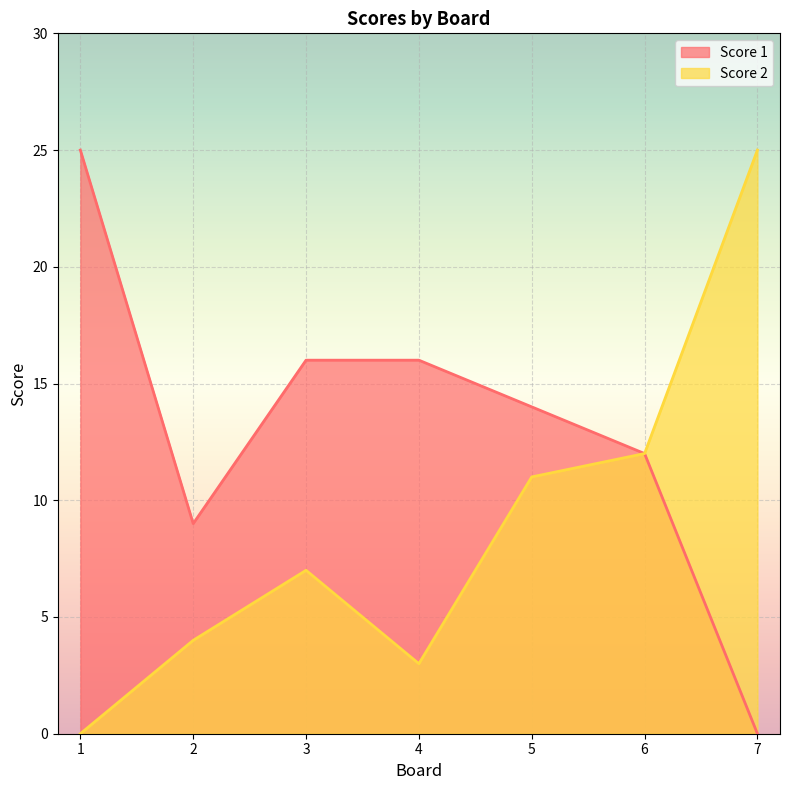

In Score 1, how many points are lower than both neighbors (excluding endpoints)?

1